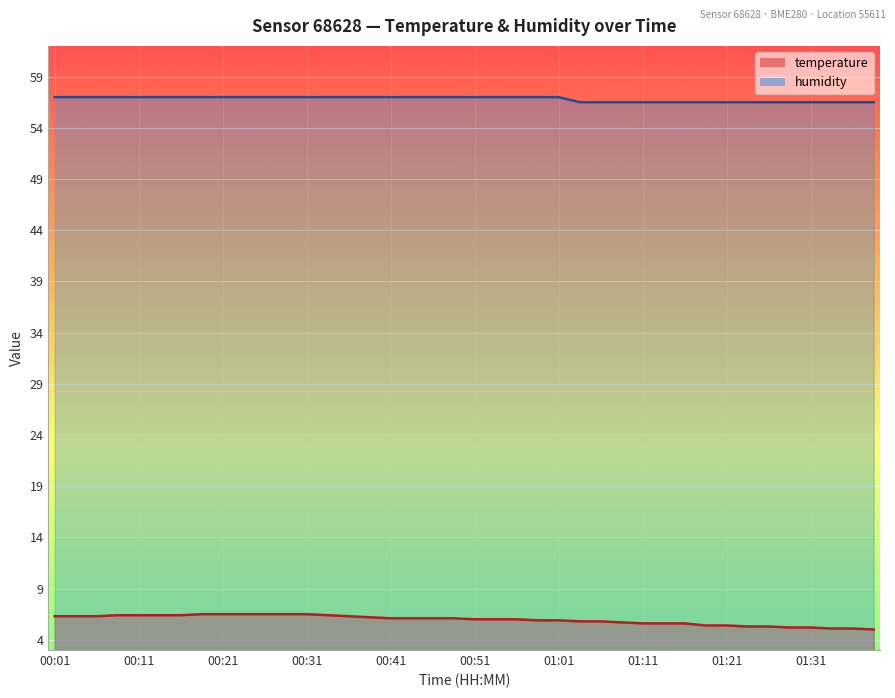

Reading left to right, transcribe all the data shown in this chart.

temperature: 6.3	6.3	6.3	6.4	6.4	6.4	6.4	6.5	6.5	6.5	6.5	6.5	6.5	6.4	6.3	6.2	6.1	6.1	6.1	6.1	6.0	6.0	6.0	5.9	5.9	5.8	5.8	5.7	5.6	5.6	5.6	5.4	5.4	5.3	5.3	5.2	5.2	5.1	5.1	5.0
humidity: 57.0	57.0	57.0	57.0	57.0	57.0	57.0	57.0	57.0	57.0	57.0	57.0	57.0	57.0	57.0	57.0	57.0	57.0	57.0	57.0	57.0	57.0	57.0	57.0	57.0	56.5	56.5	56.5	56.5	56.5	56.5	56.5	56.5	56.5	56.5	56.5	56.5	56.5	56.5	56.5